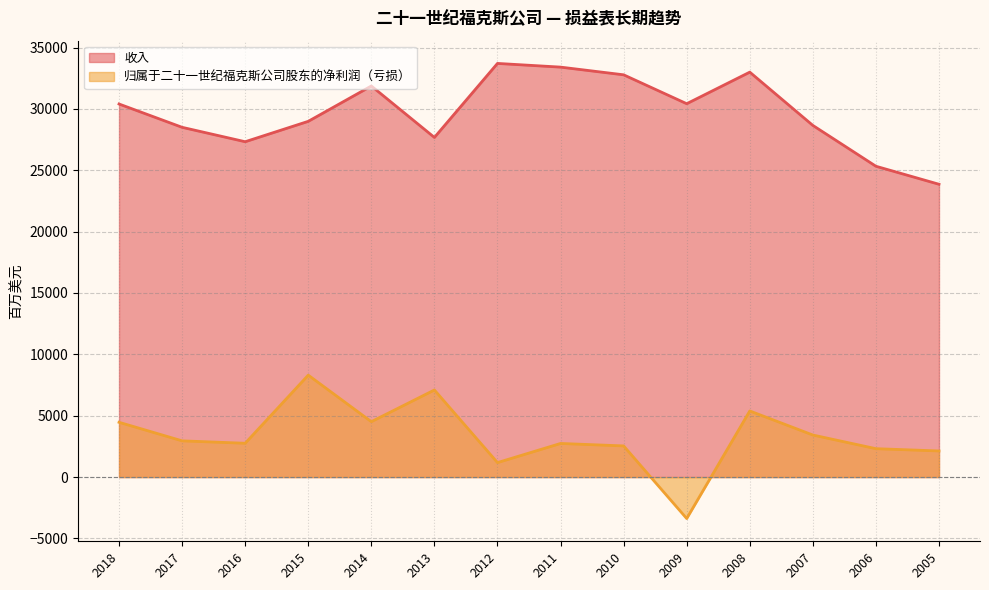

How many interior local peaks does the 收入 series have?

3